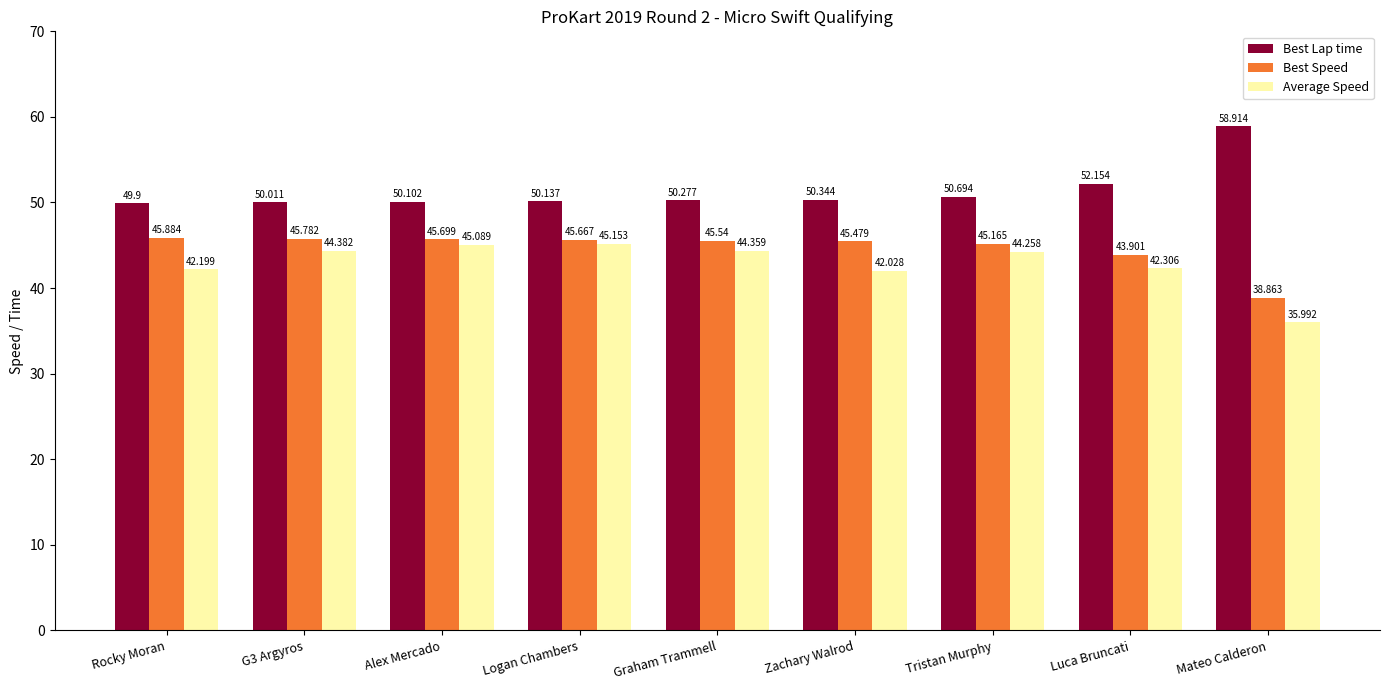

How many data points in Best Lap time are less than 50?

1